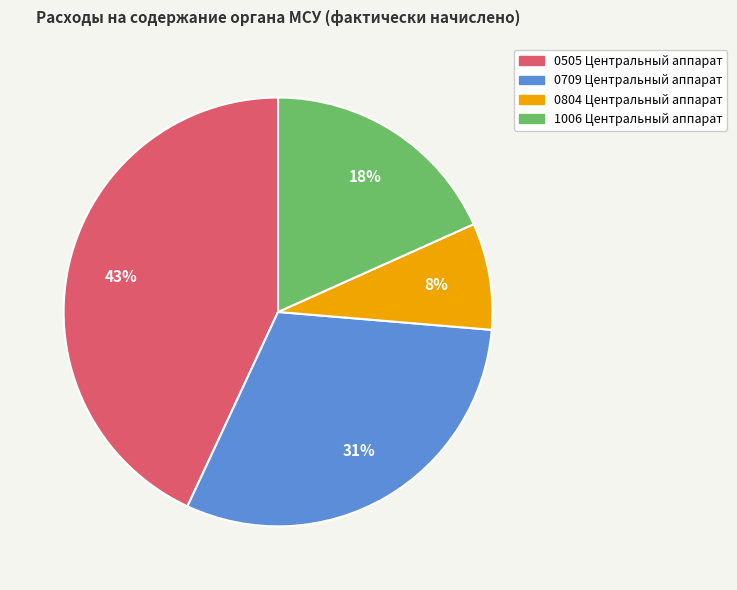

How many segments does this pie chart have?

4